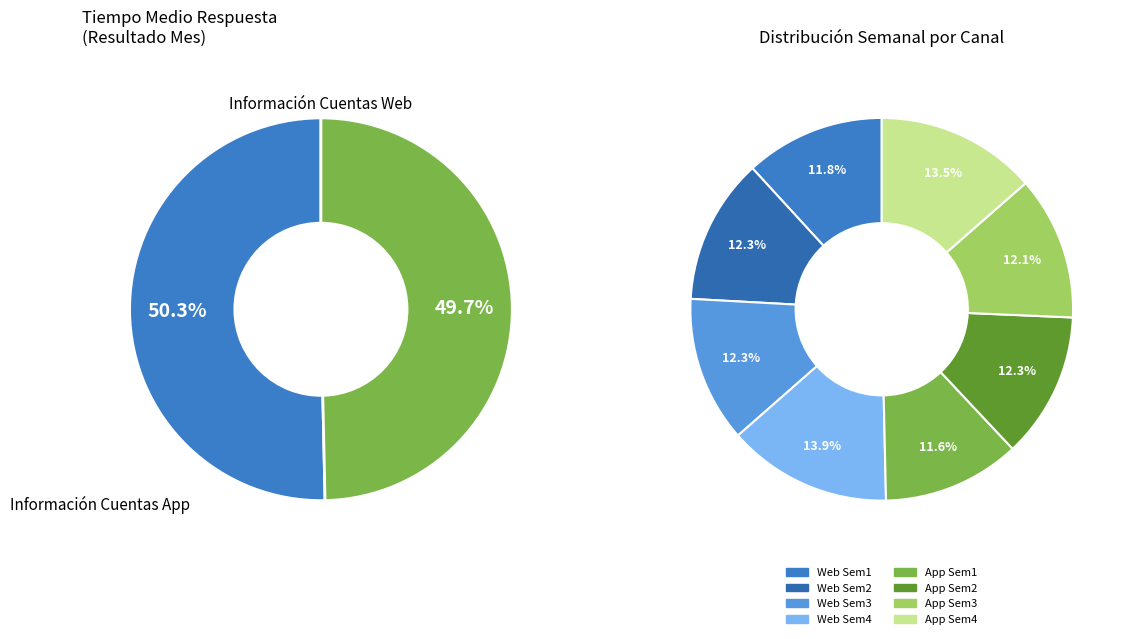

Is there any slice that represents more than half of the pie?

No